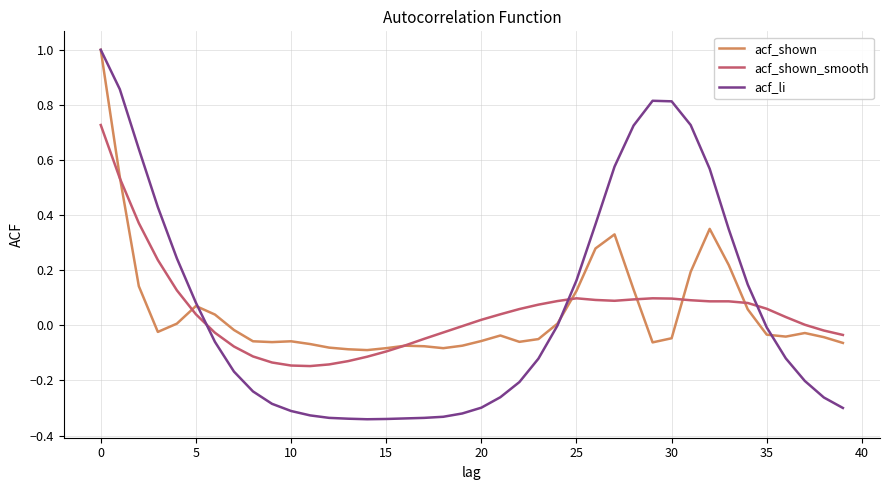

Which series ends up on top after the final intersection of acf_li and acf_shown?

acf_shown